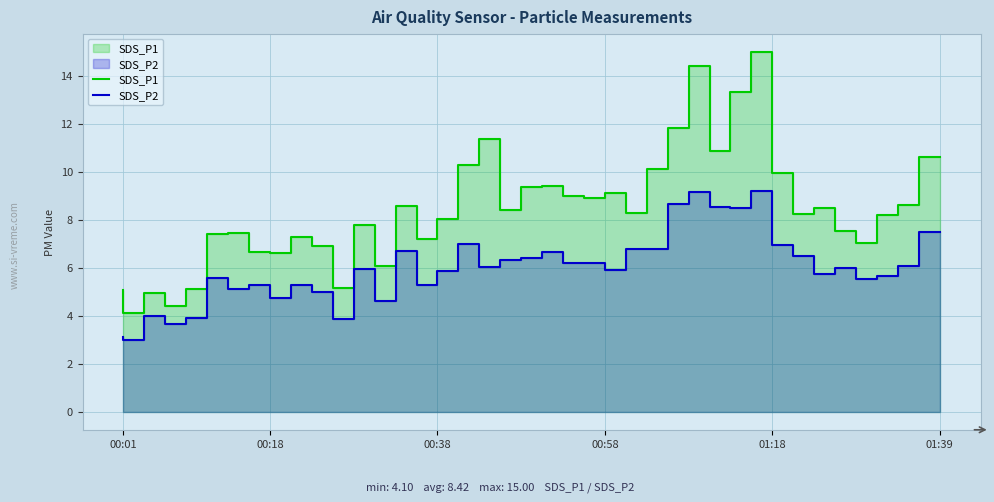

What is the spread (max minus min) of values at 12?

1.8